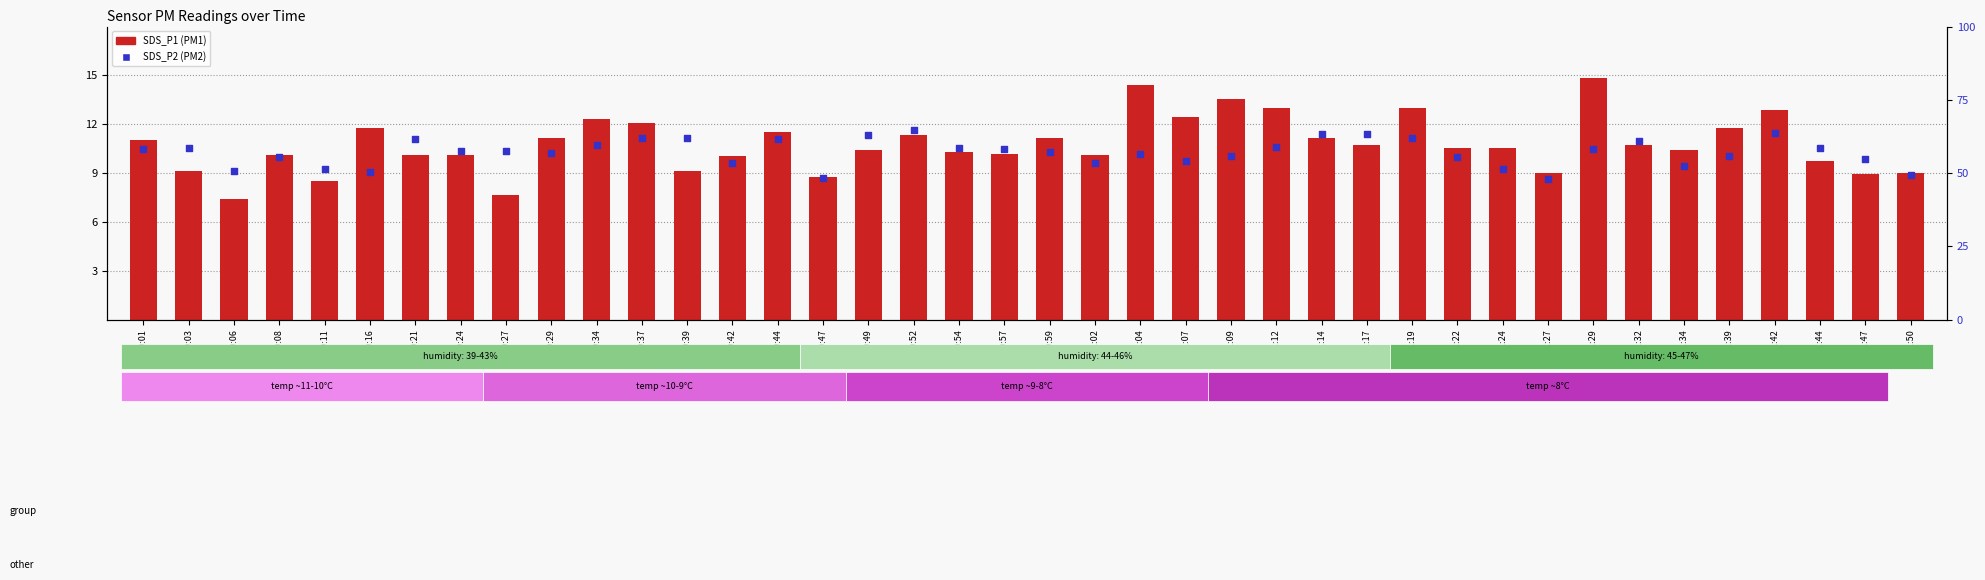

Which series has the largest Y range (max minus min)?

SDS_P1 (PM1)